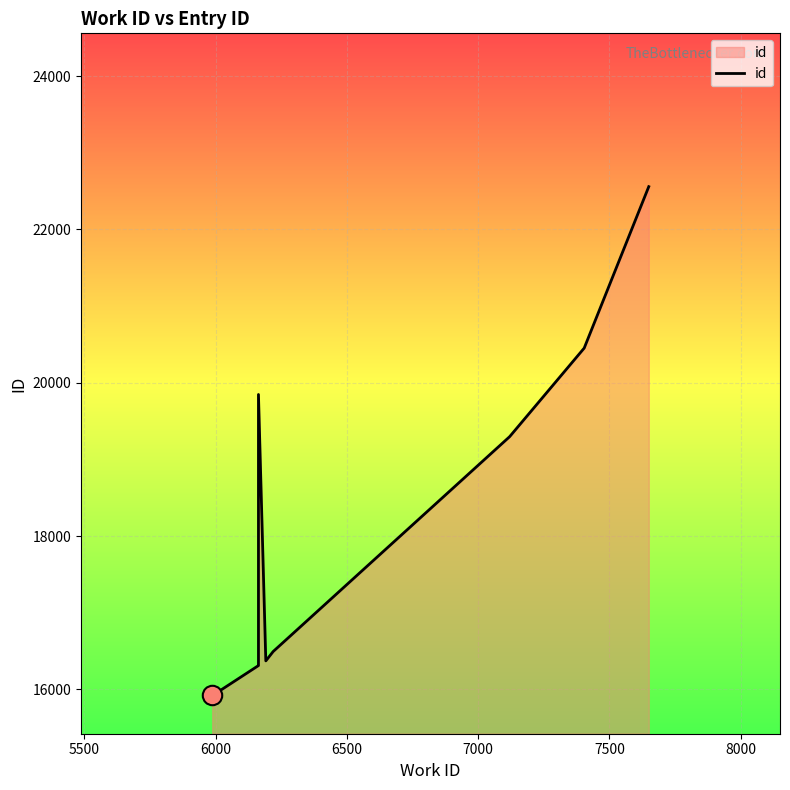

Reading left to right, list all the values displayed in this chart.

15922	15925	16311	16318	19847	16372	16494	19297	20452	22558